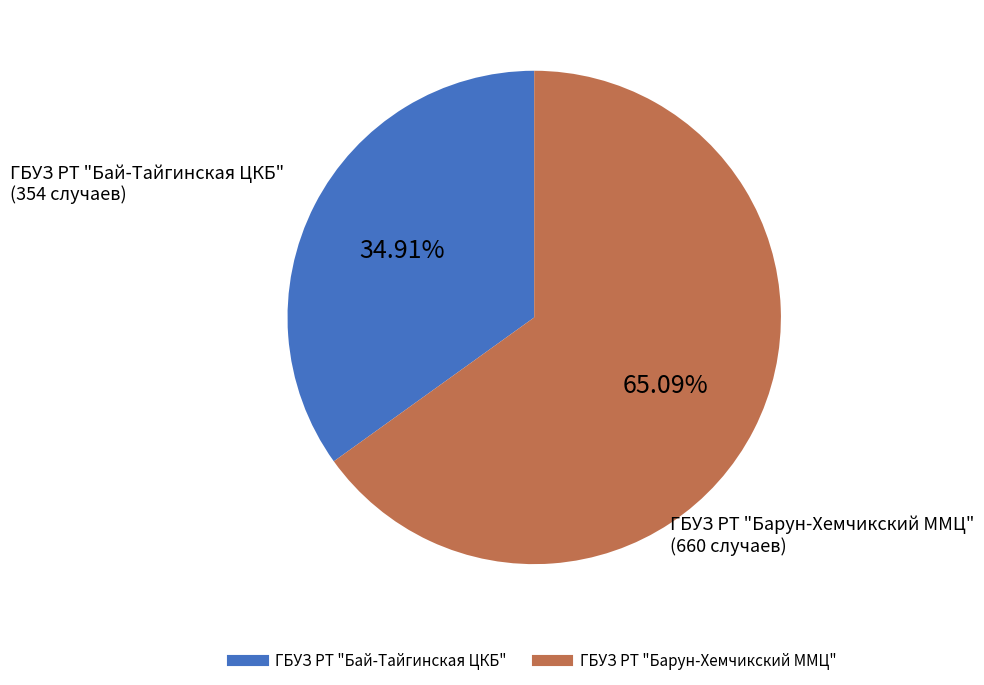

What is the majority slice?

ГБУЗ РТ "Барун-Хемчикский ММЦ"